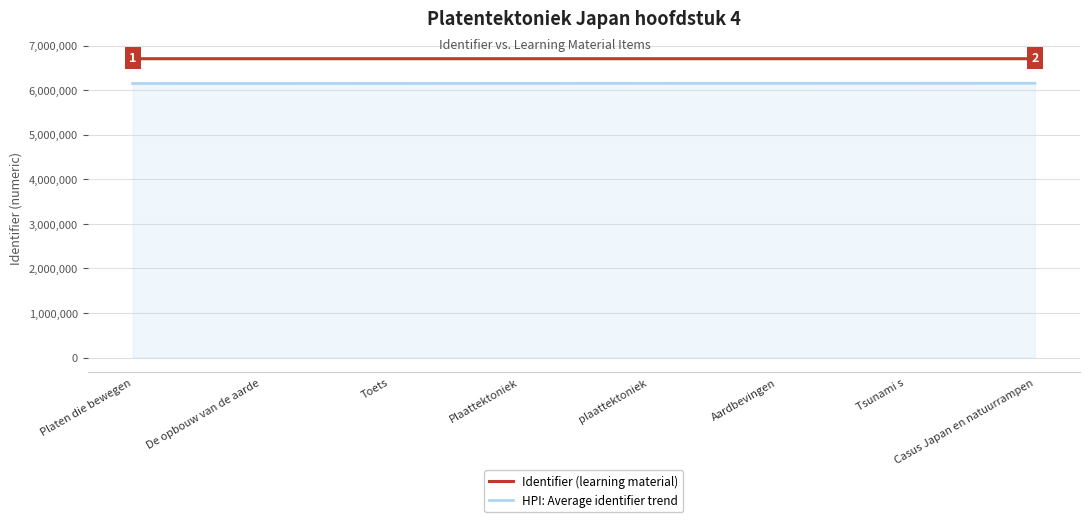

What are all the series names shown in the legend?

Identifier (learning material), HPI: Average identifier trend